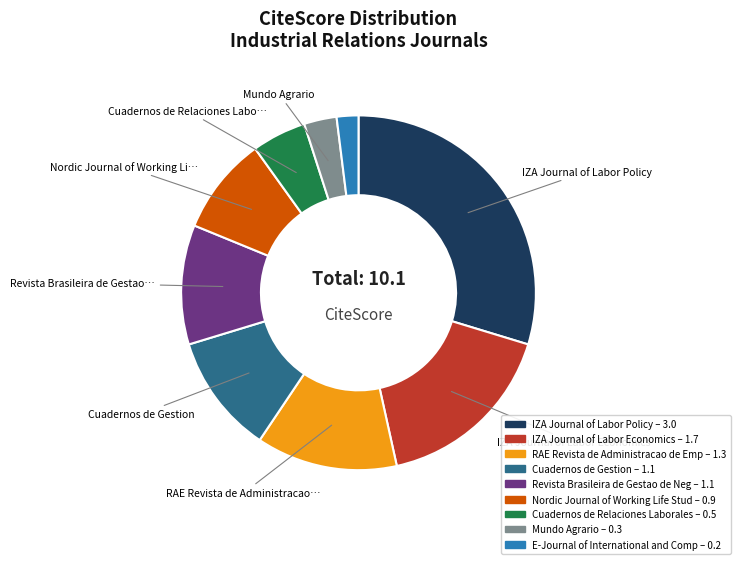

Is there any slice that represents more than half of the pie?

No